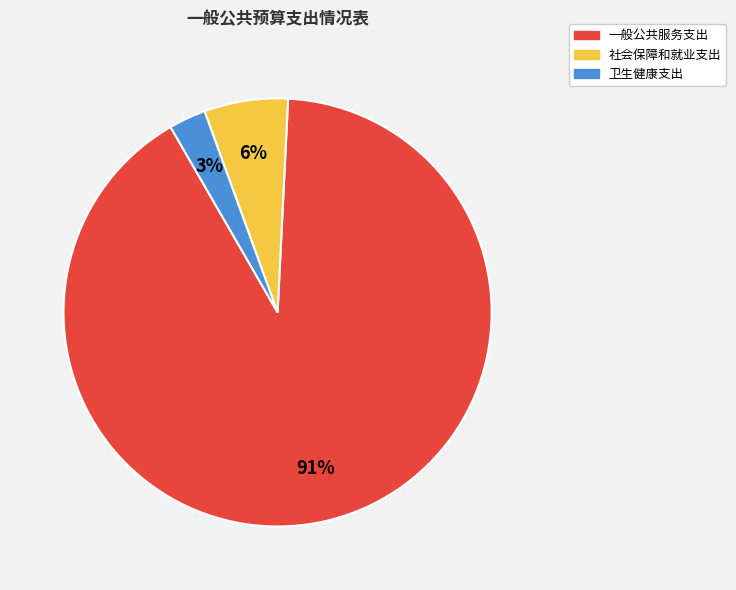

Do 卫生健康支出 and 社会保障和就业支出 together represent more than half of the pie?

No